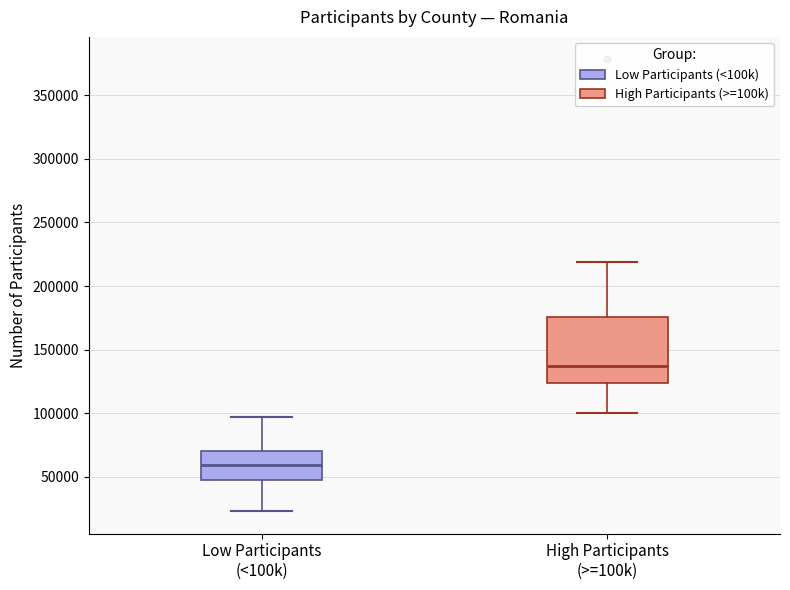

Reading left to right, read every box against the y-axis: the position of its median line, the range the box covers, and the ends of its whiskers. The values are not printed on the chart, so give them approximately, as read against the axis.

Low Participants (<100k): median 60000, box 45000 to 70000, whiskers 25000 to 95000
High Participants (>=100k): median 135000, box 125000 to 175000, whiskers 100000 to 220000